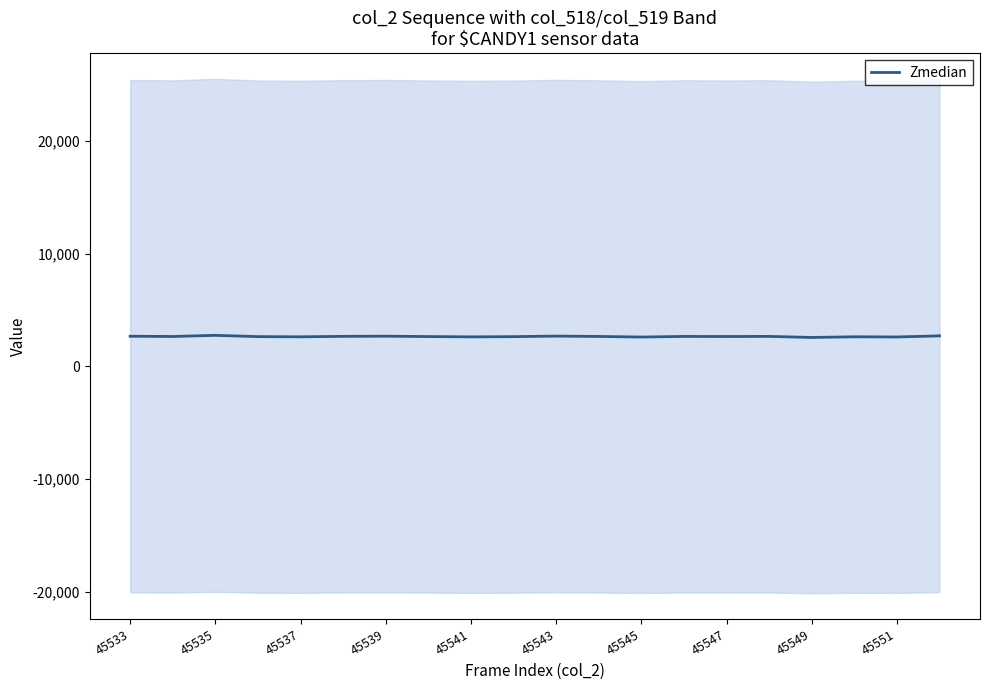

What is the greatest value displayed?

2744.2